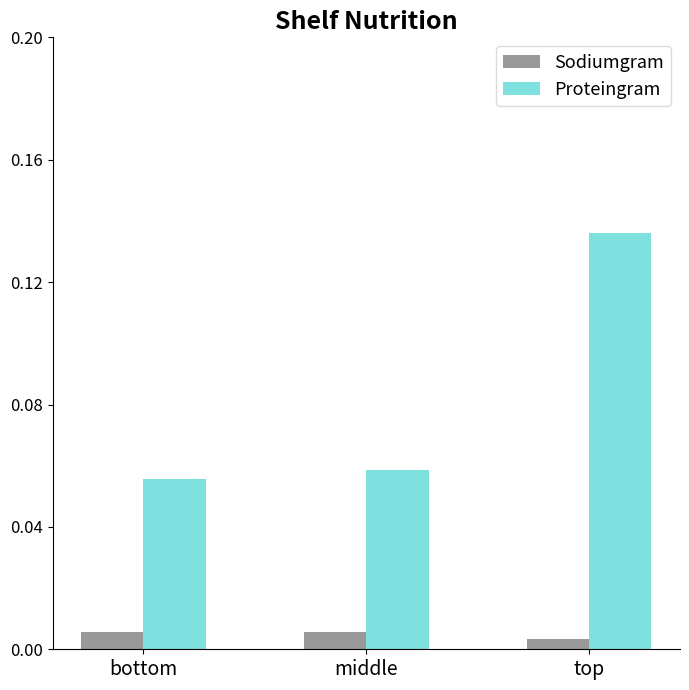

Rank the series by their average value, from highest to lowest.

Proteingram, Sodiumgram